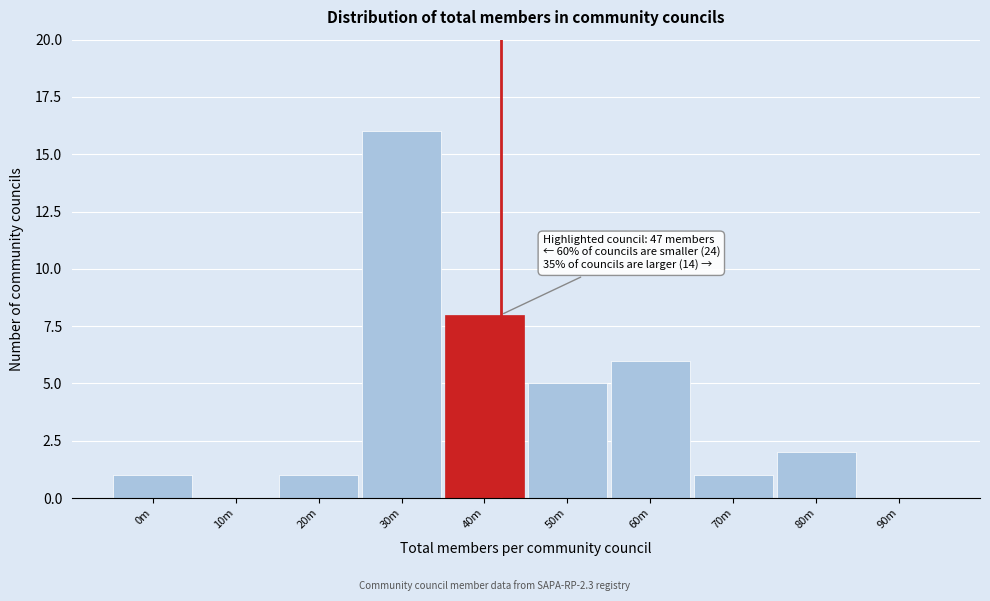

Reading left to right, transcribe all the data shown in this chart.

0m=1	10m=0	20m=1	30m=16	40m=8	50m=5	60m=6	70m=1	80m=2	90m=0